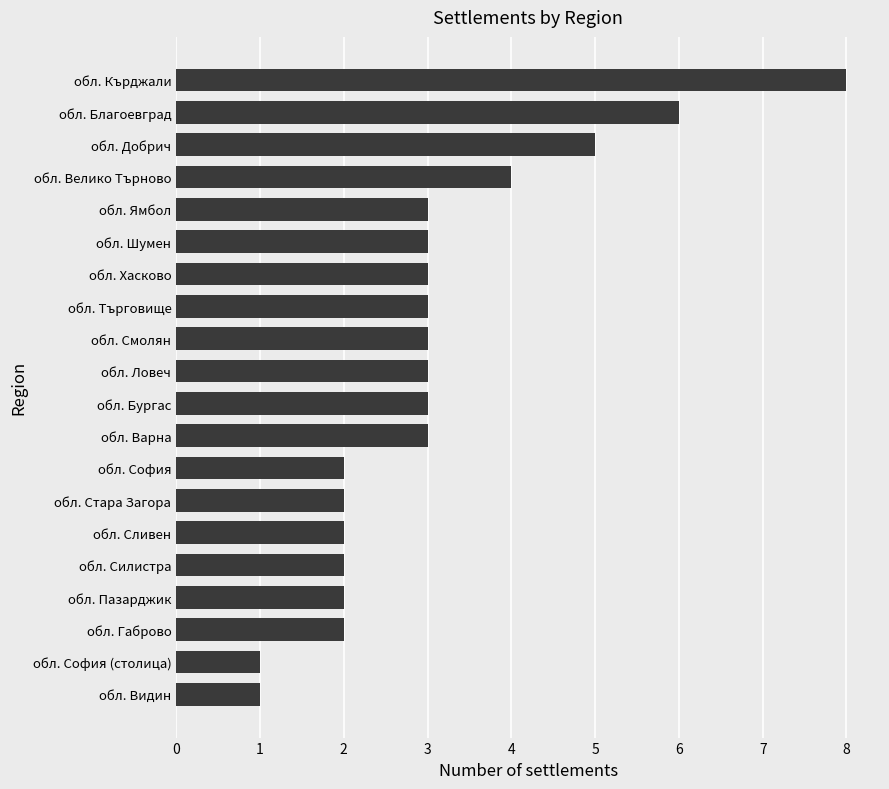

What is the ratio of the value at обл. София (столица) to the value at обл. Габрово?

0.5